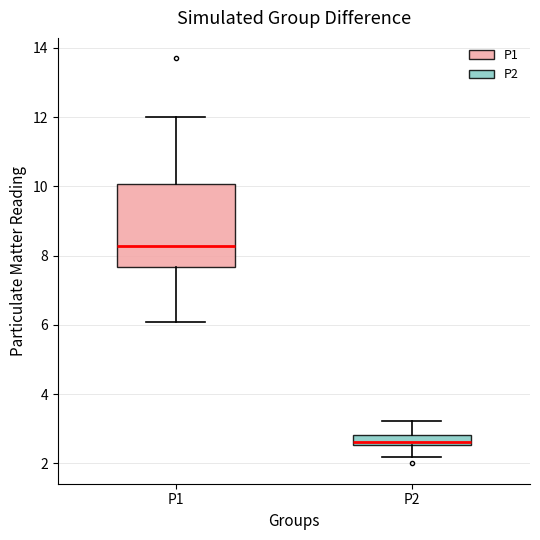

Comparing the boxes themselves (not the whiskers), which one is the tallest?

P1